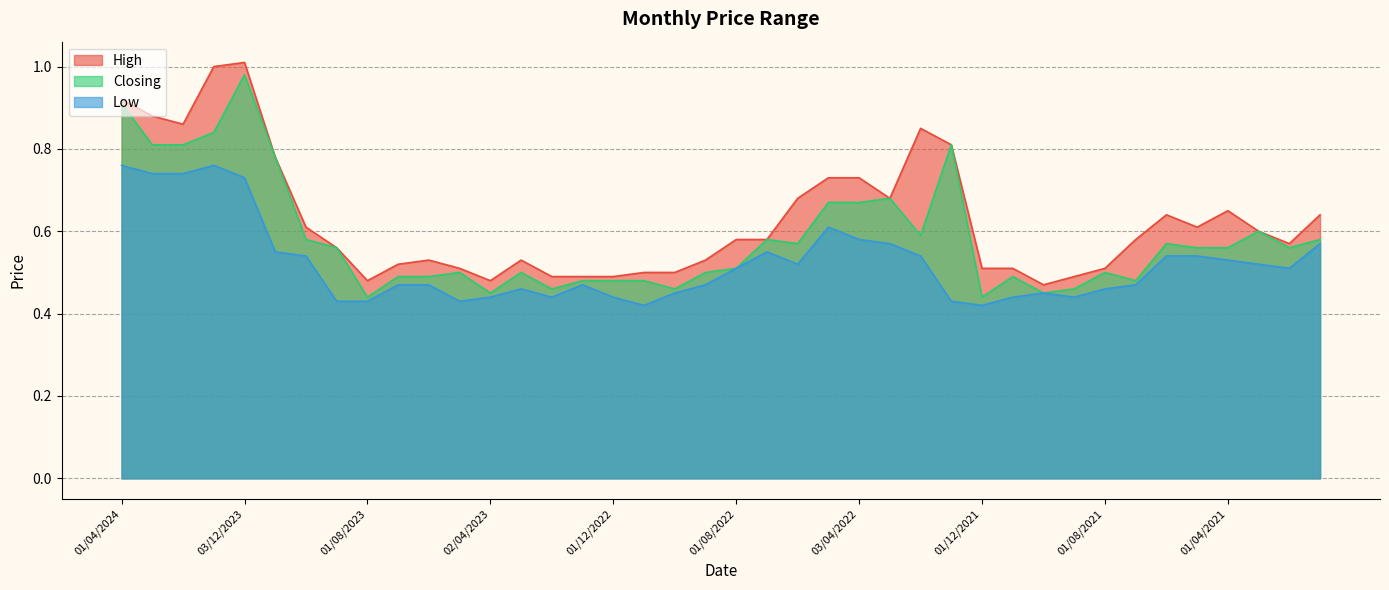

Between 08/05/2022 and 01/03/2023, which is larger?

08/05/2022